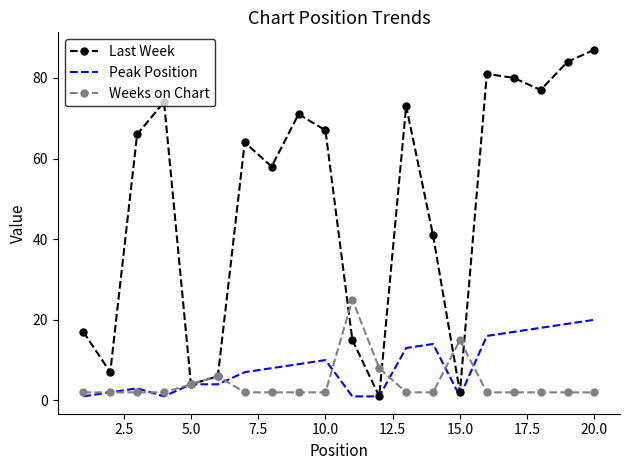

Which series has the largest total across all categories?

Last Week